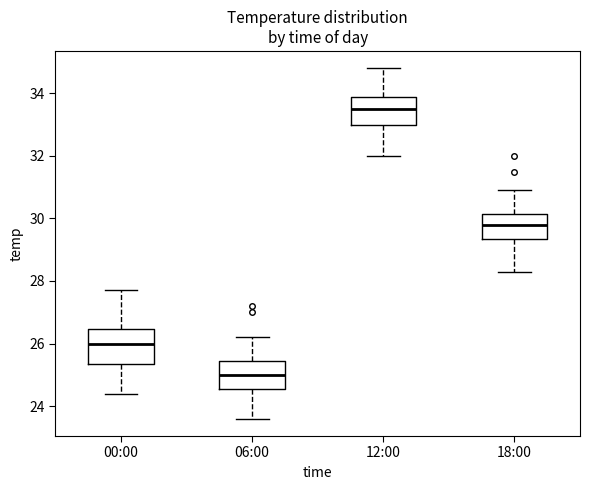

Reading left to right, transcribe this box plot: for each box, give where its median line is, the range the box spans, and where its two whiskers end, as read against the y-axis. The values are not printed on the chart, so give them approximately, as read against the axis.

00:00: median 26.0, box 25.4 to 26.4, whiskers 24.4 to 27.8
06:00: median 25.0, box 24.6 to 25.4, whiskers 23.6 to 26.2
12:00: median 33.6, box 33.0 to 34.0, whiskers 32.0 to 34.8
18:00: median 29.8, box 29.4 to 30.2, whiskers 28.4 to 31.0